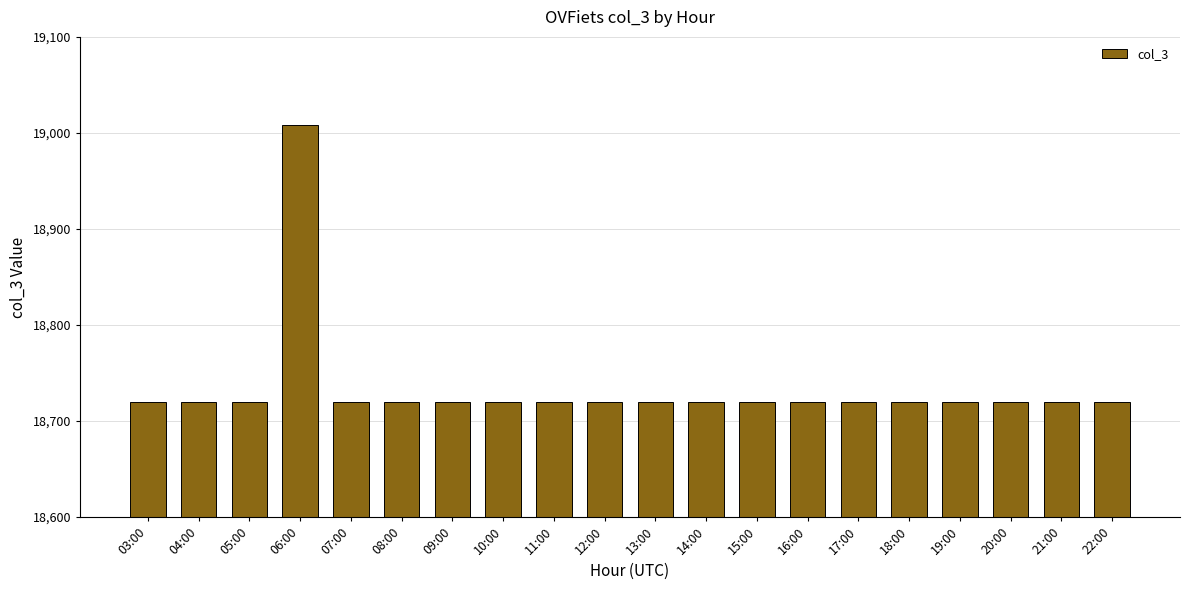

What is the difference between the maximum and minimum values?

288